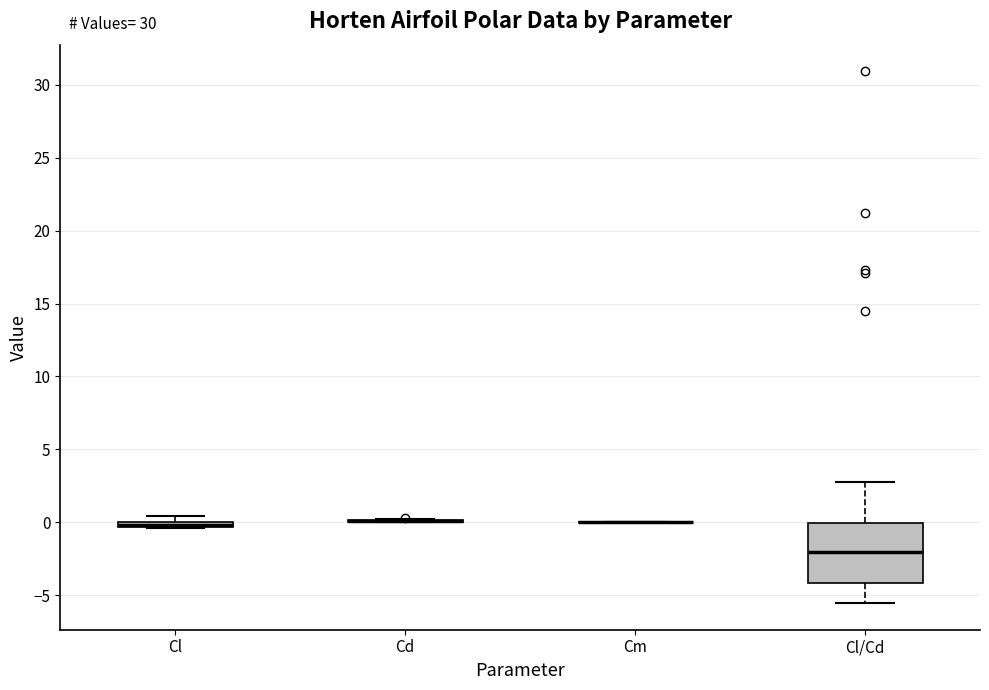

Where does the lower whisker of the box for Cl/Cd end on the y-axis? The values are not printed on the chart, so give them approximately, as read against the axis.

-5.5